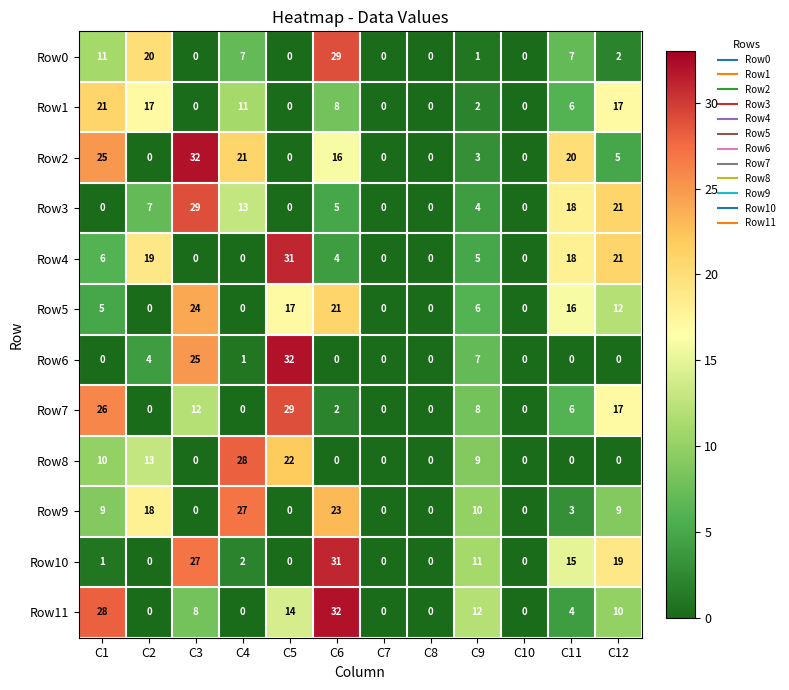

What is the difference between the maximum and second lowest values in the Row5 series?

24